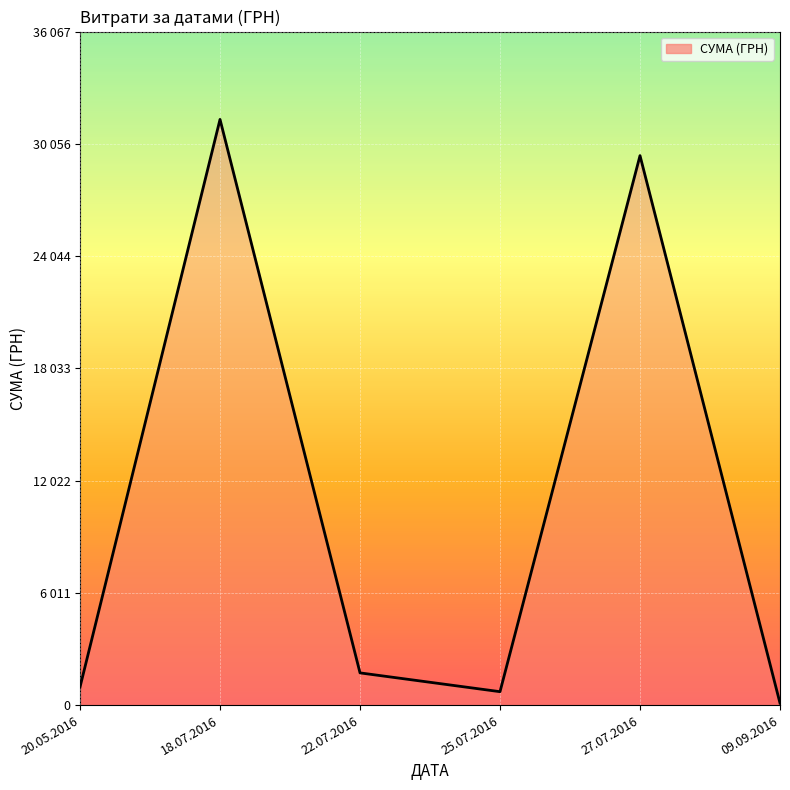

Where is the data nearest to the value 15733?

27.07.2016